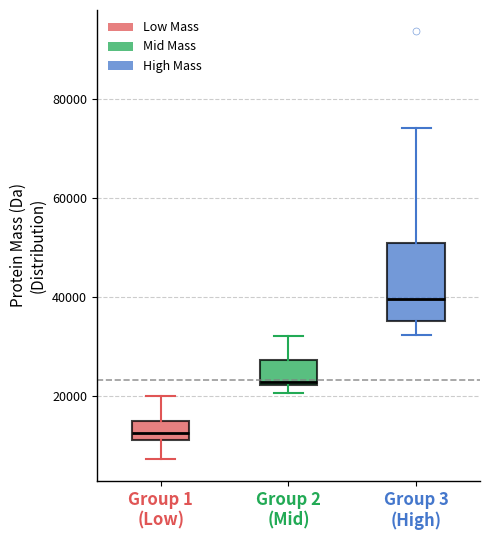

Which box has the lowest median line?

Group 1 (Low)